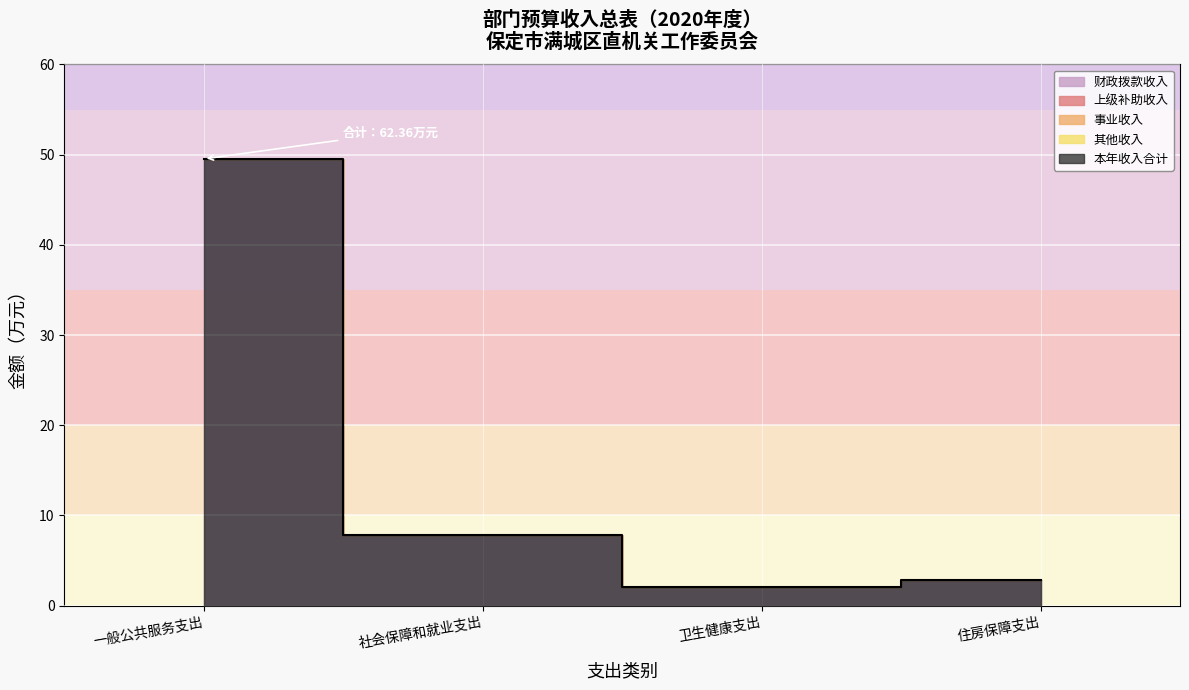

What is the difference between the highest and lowest values at 卫生健康支出?

2.1